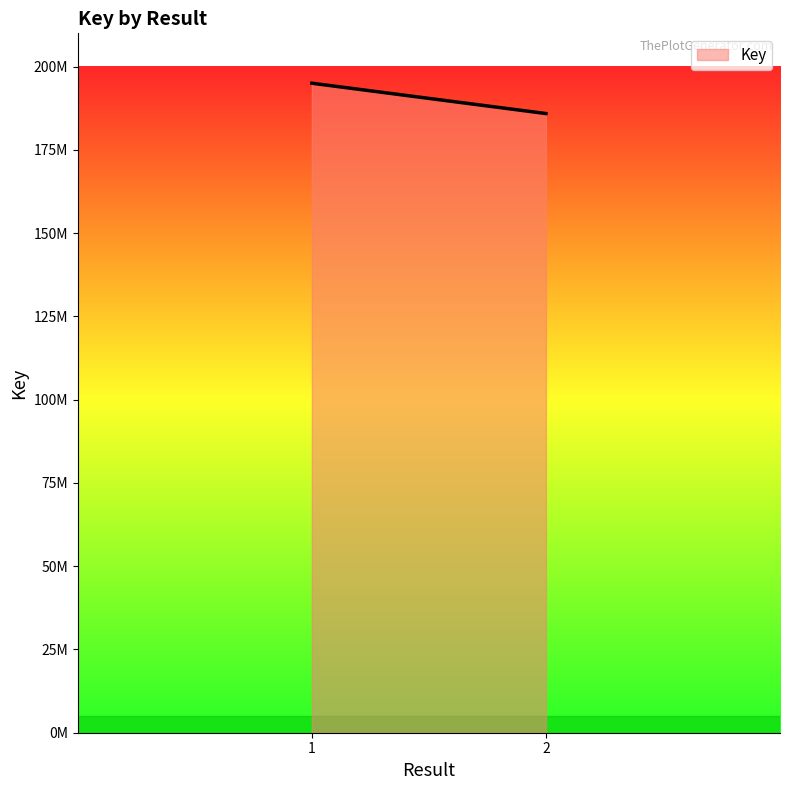

Reading right to left, extract all data points from this chart.

2=185917078	1=195020350